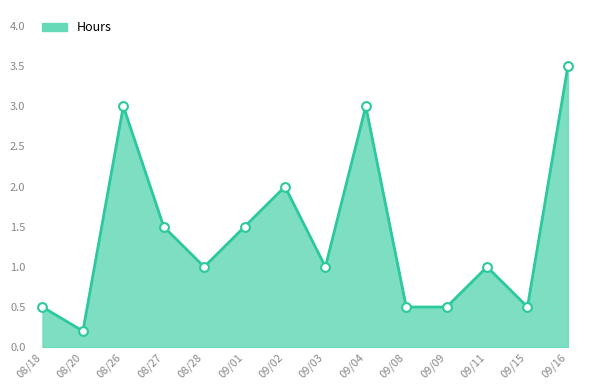

Between 09/11 and 08/26, which is larger?

08/26